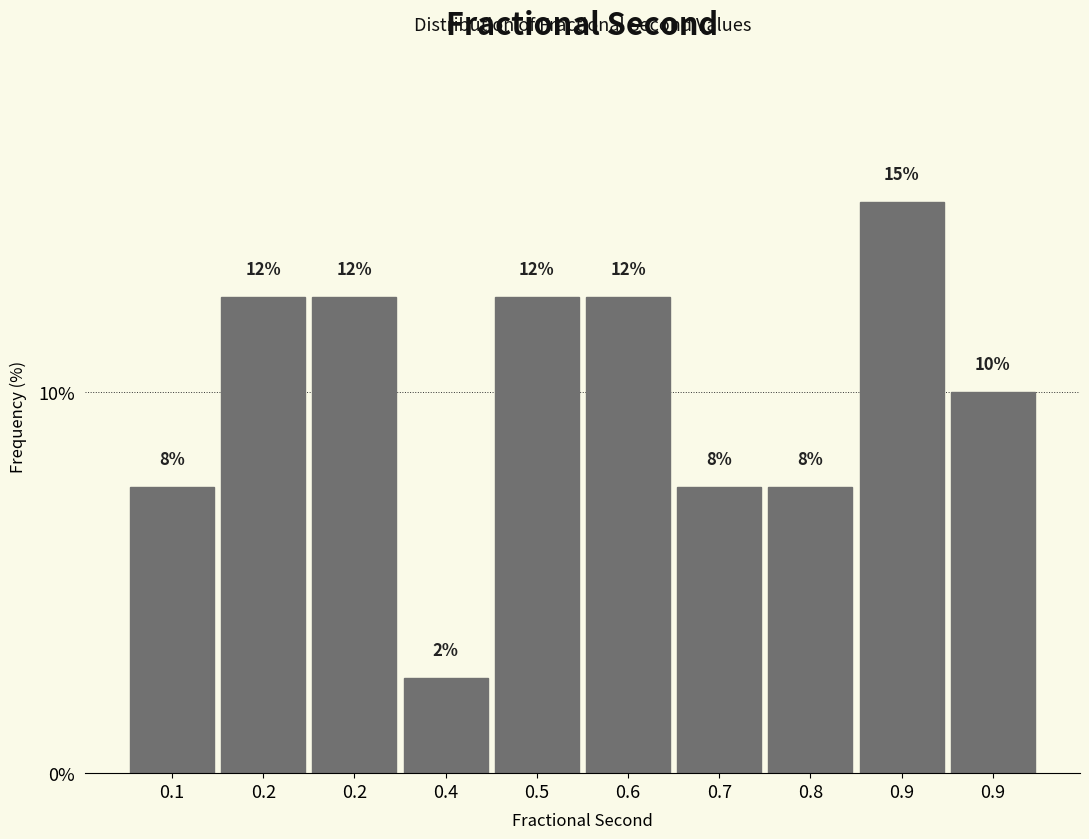

Are the bars horizontal?

No